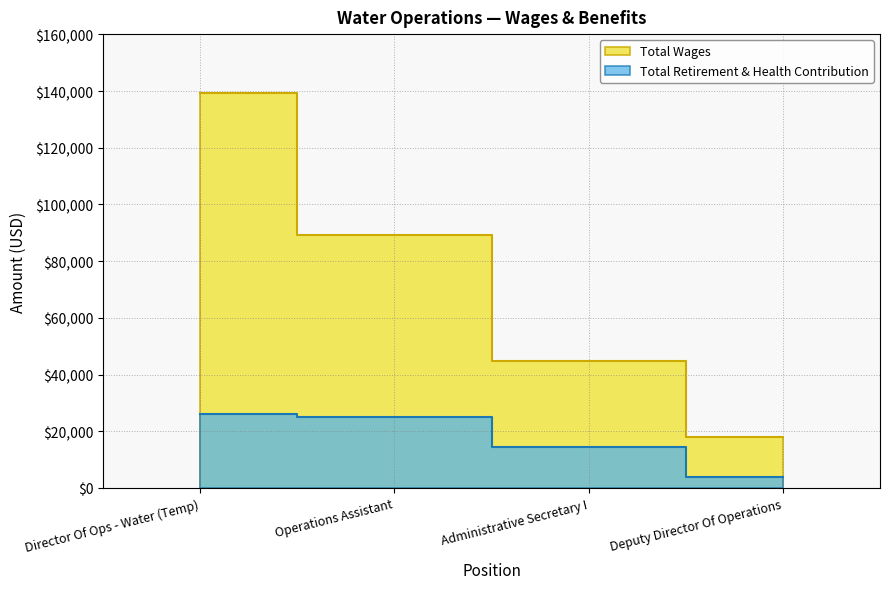

Where is Total Retirement & Health Contribution nearest to the value 14959?

Administrative Secretary I